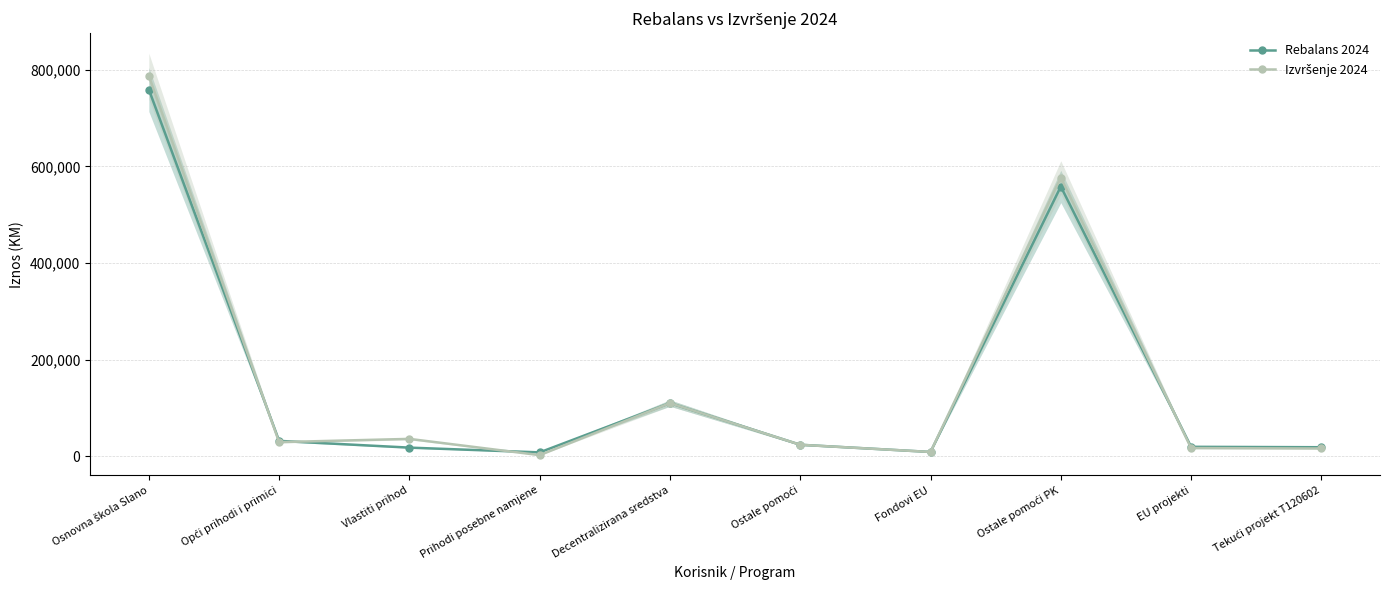

At which label is Izvršenje 2024 closest to 394594?

Ostale pomoći PK